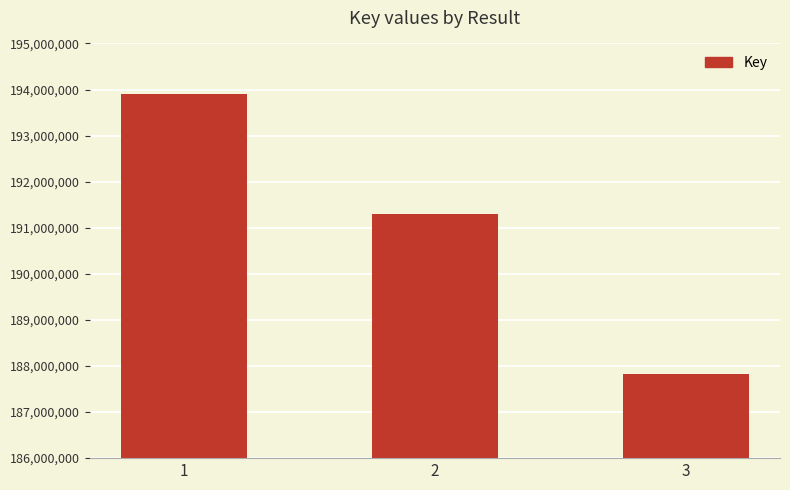

Which label corresponds to the largest value in the chart?

1